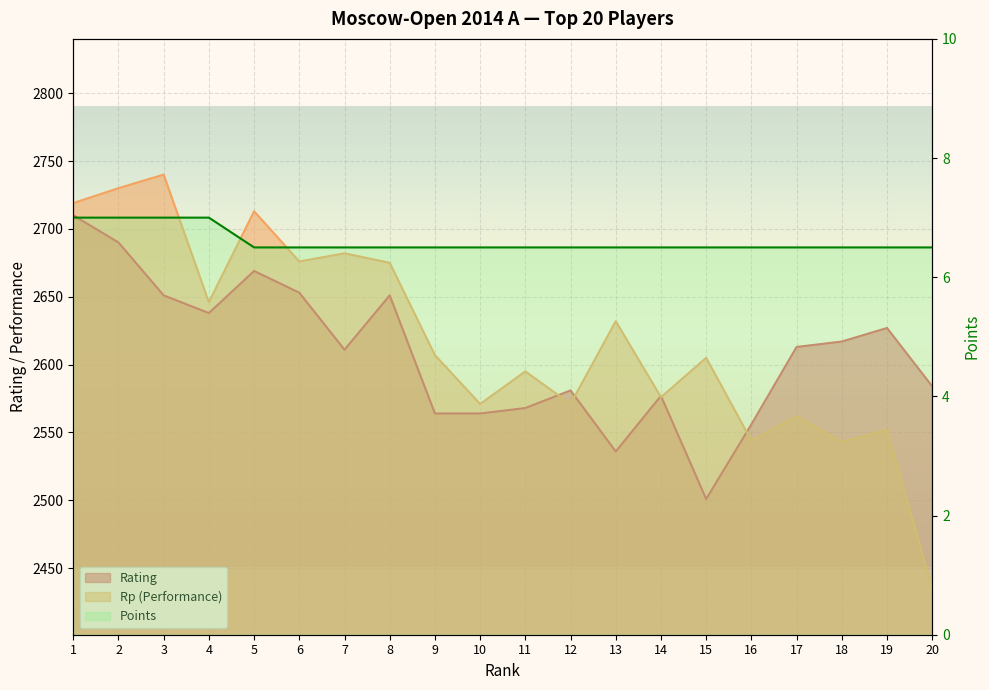

List the series in order of their peak value, lowest first.

Points, Rating, Rp